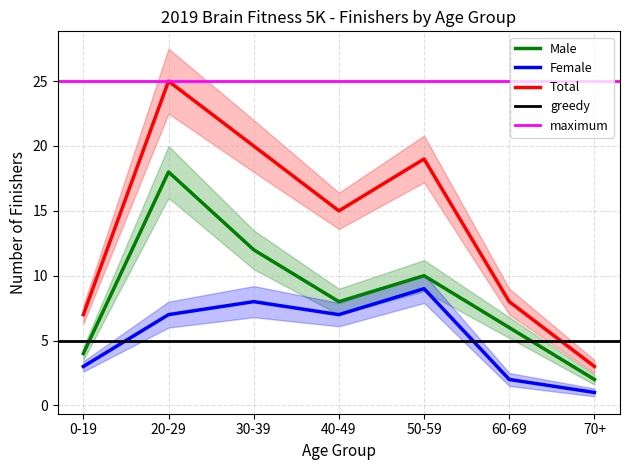

In Total, how many points are lower than both neighbors (excluding endpoints)?

1